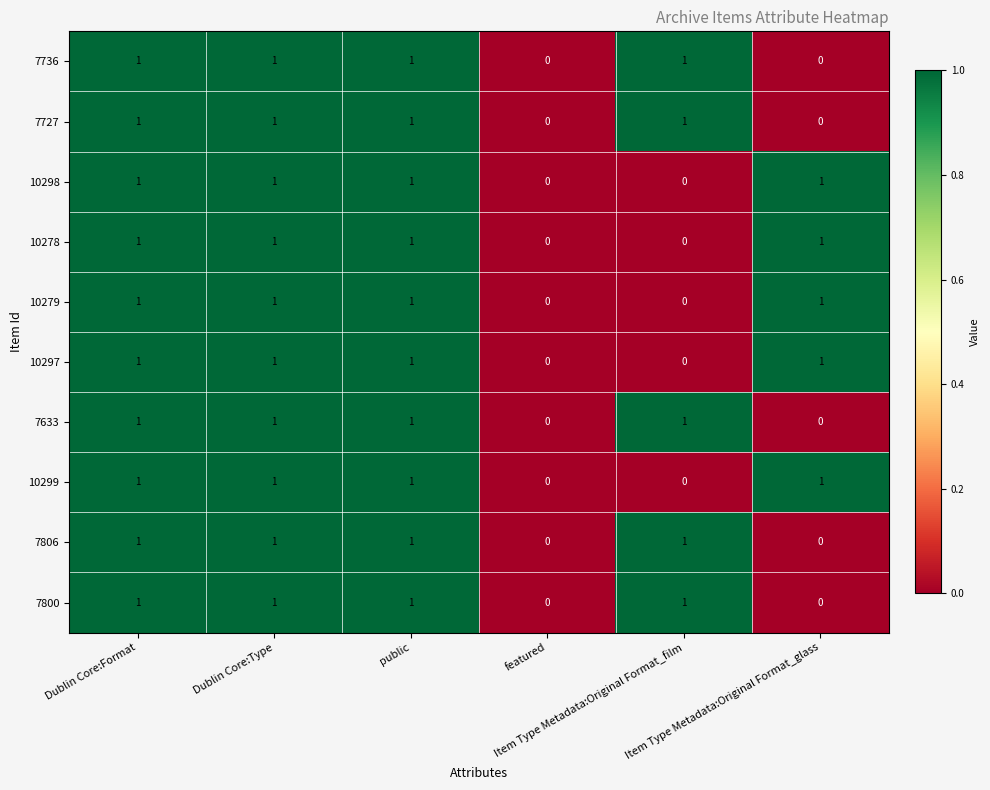

Count the 10278 values in the range 0 to 1.

6